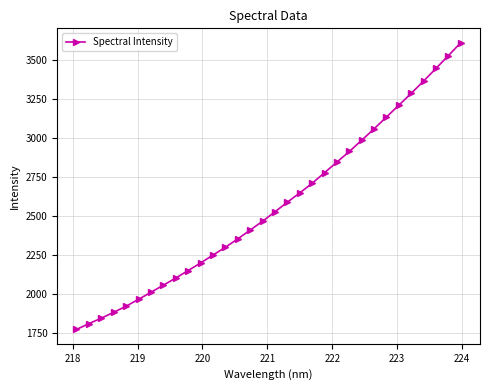

What is the sum of all values?

82120.5